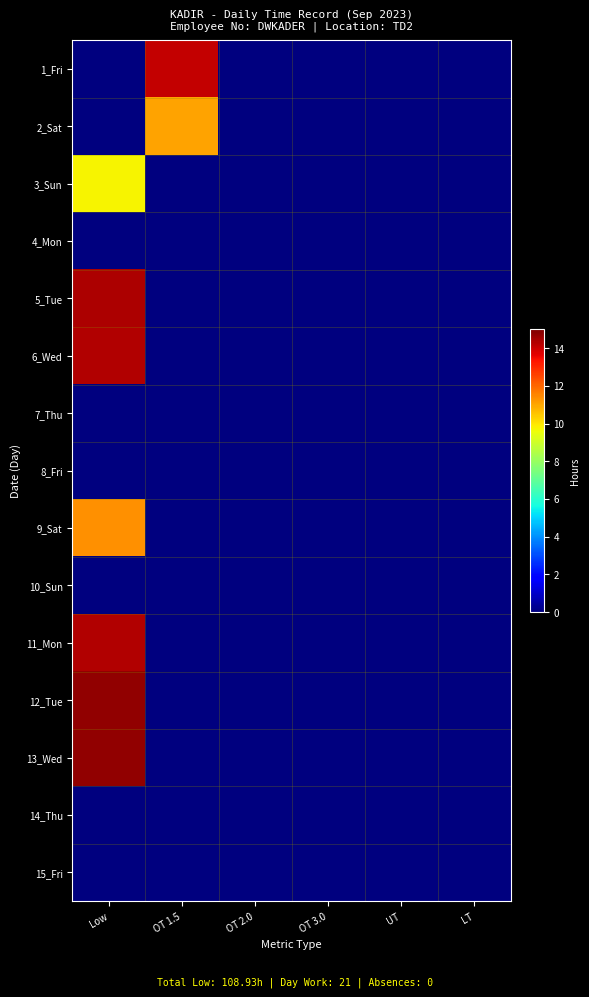

At which category is the sum across all series the highest?

Low